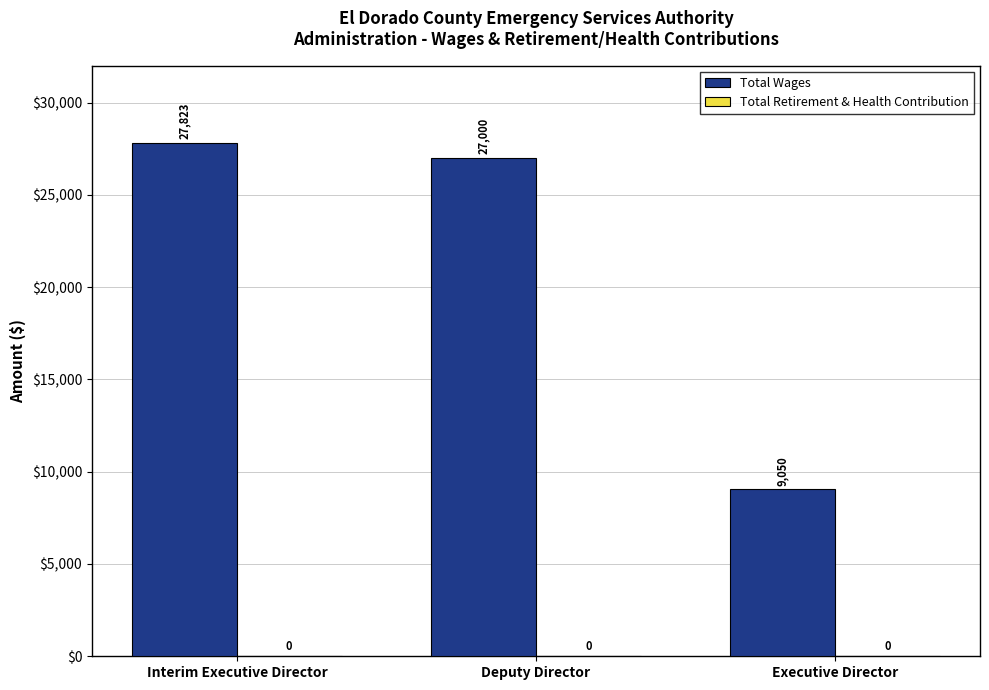

List the labels in order of value, smallest first.

Executive Director, Deputy Director, Interim Executive Director